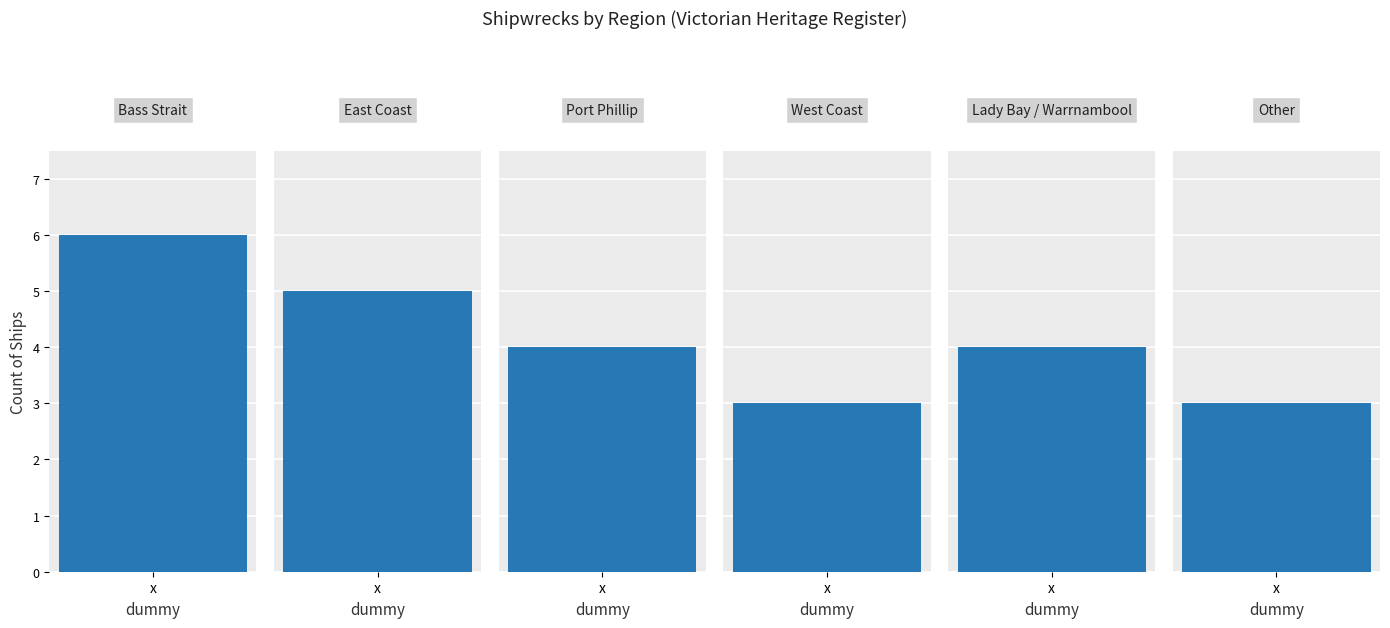

Reading left to right, list all the values displayed in this chart.

6	5	4	3	4	3